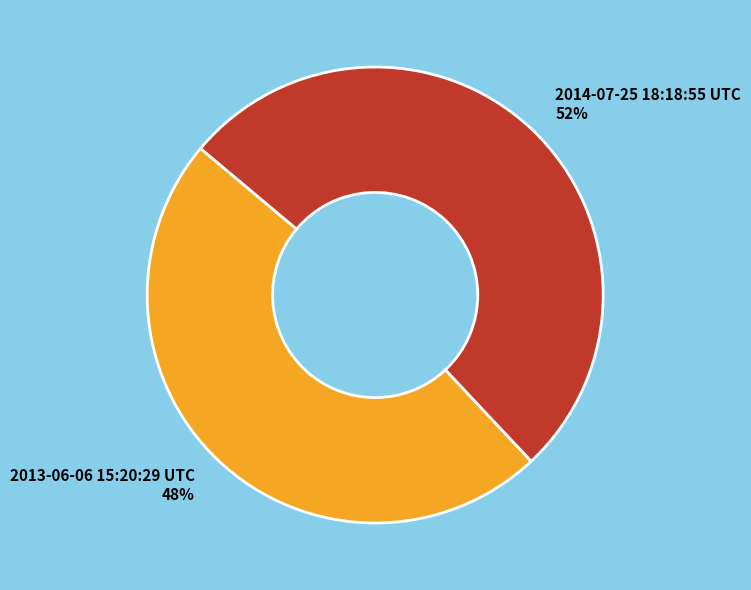

Does 2013-06-06 15:20:29 UTC represent more than half of the total?

No